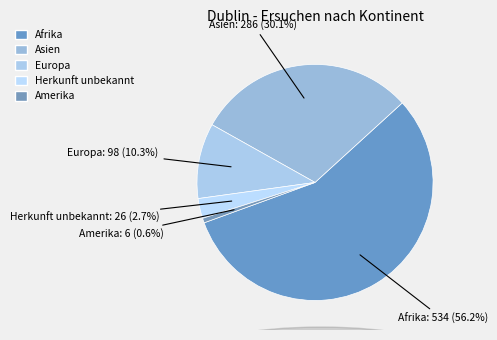

To the nearest percent, what percentage of the pie is Europa?

10%